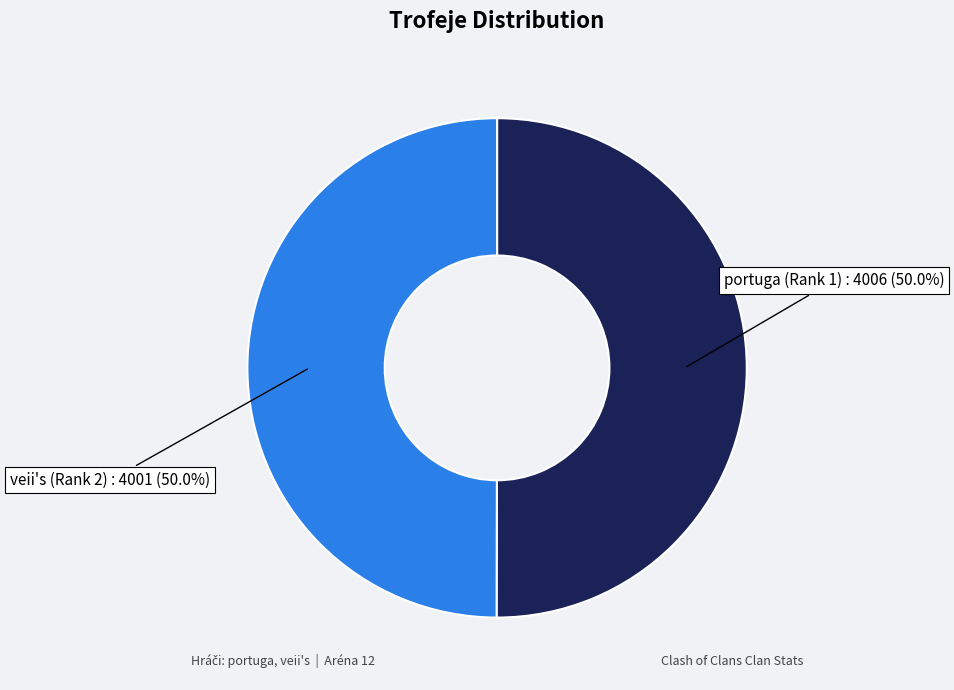

How many segments does this pie chart have?

2